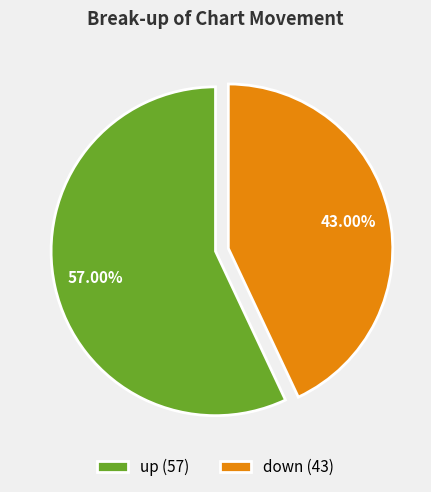

Between up (57) and down (43), which is larger?

up (57)